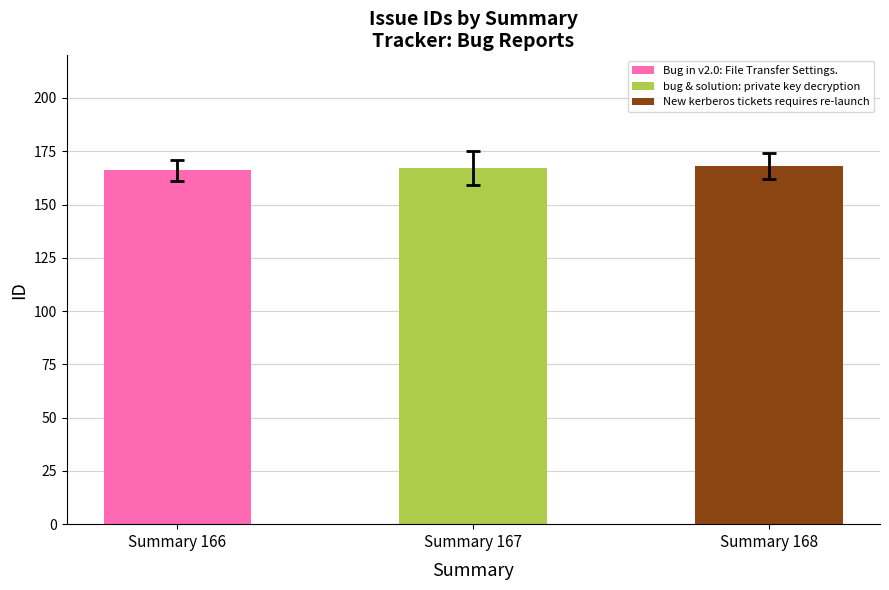

What is the value of the 1st bar from the left?

166